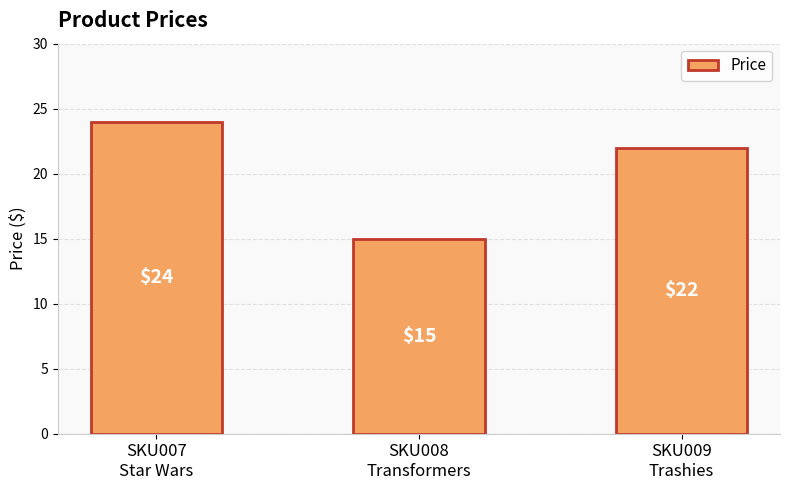

Does the chart contain stacked bars?

No